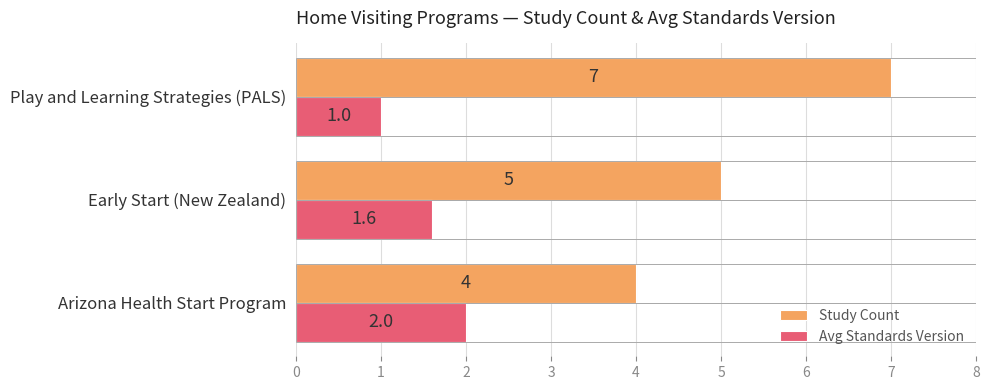

Which category has the lowest value in the Avg Standards Version series?

Play and Learning Strategies (PALS)